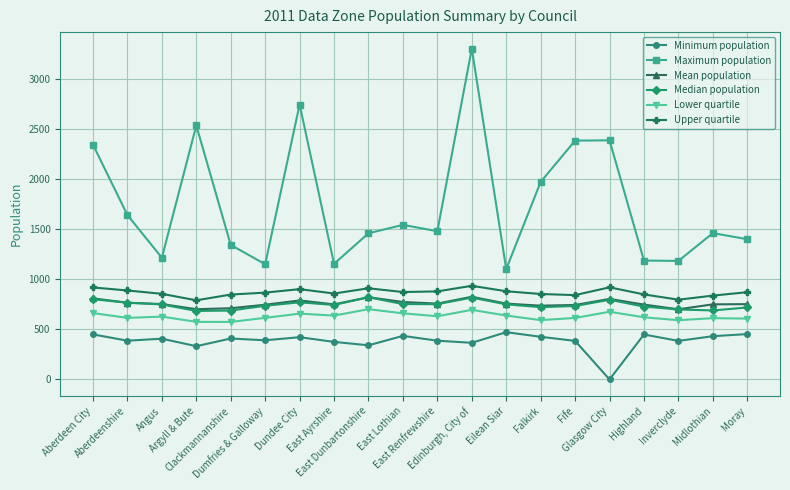

Which series has the largest total across all categories?

Maximum population